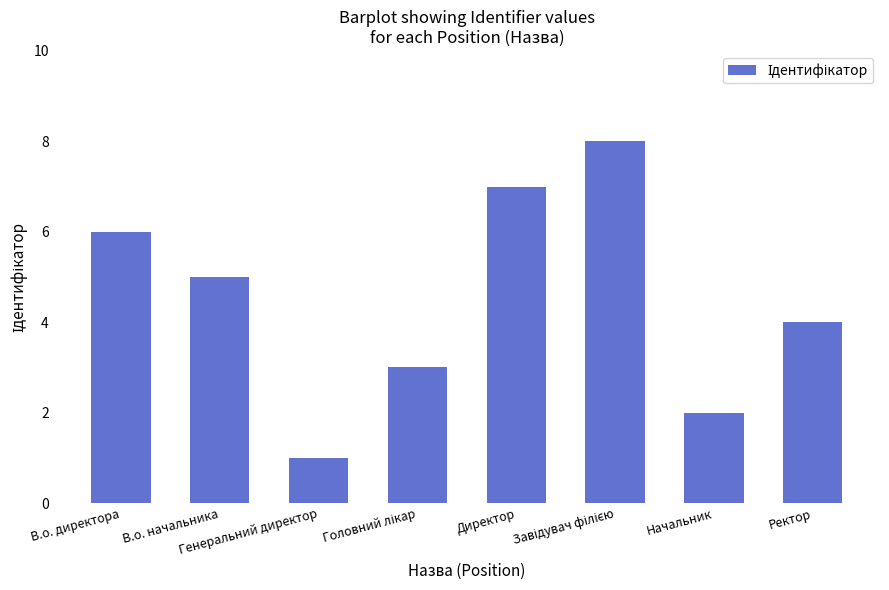

Count the number of categories in the chart.

8